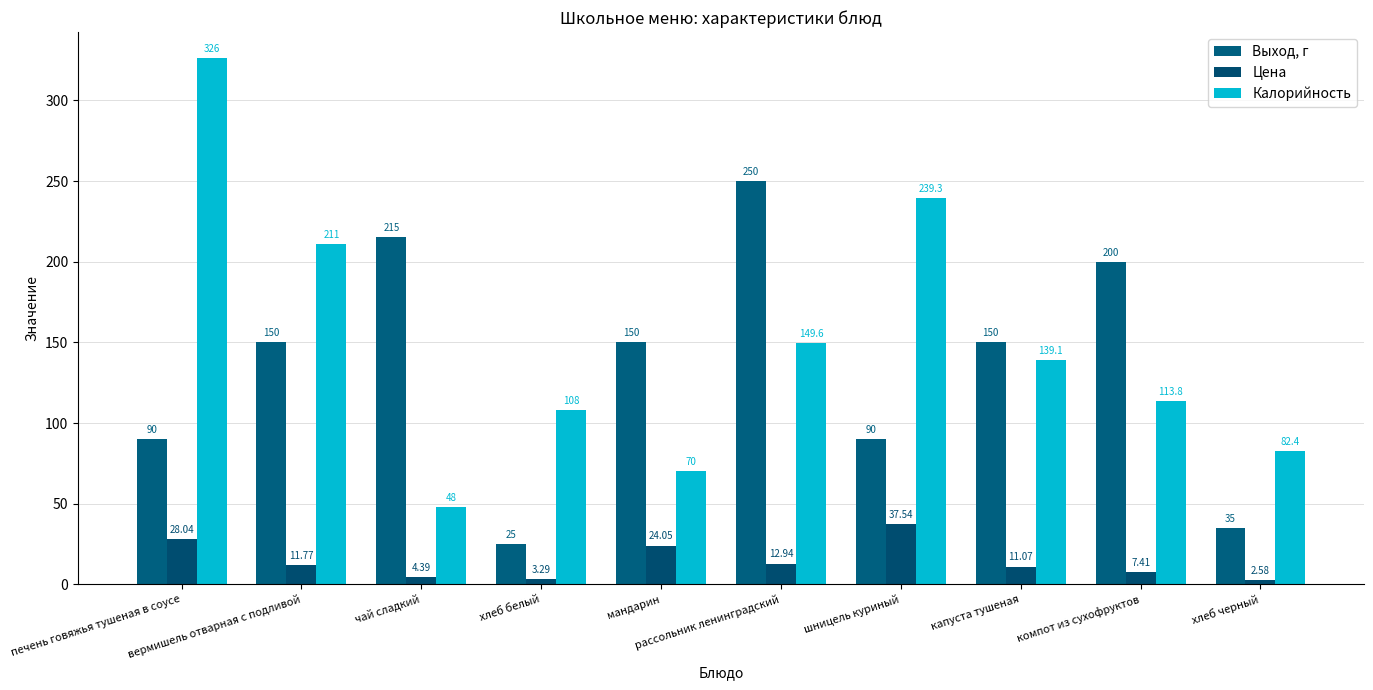

List the labels in order of Выход, г value, largest first.

рассольник ленинградский, чай сладкий, компот из сухофруктов, вермишель отварная с подливой, мандарин, капуста тушеная, печень говяжья тушеная в соусе, шницель куриный, хлеб черный, хлеб белый